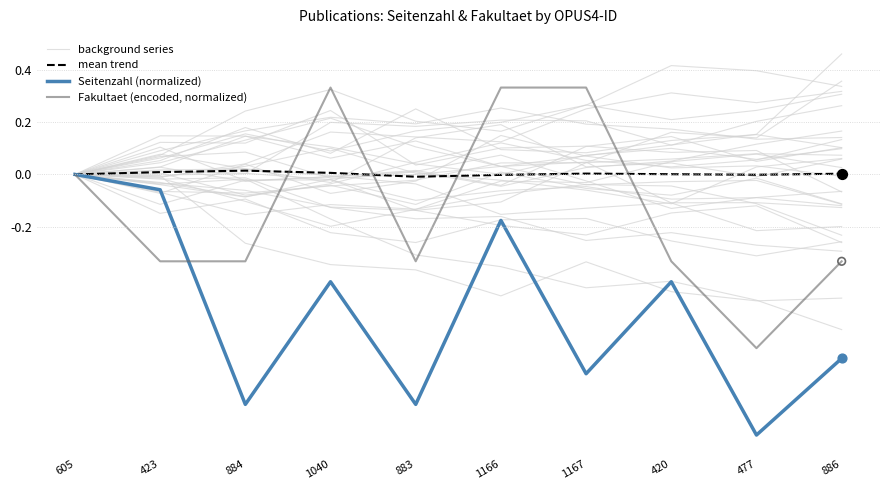

Which series reaches the minimum Y coordinate?

Seitenzahl (normalized)